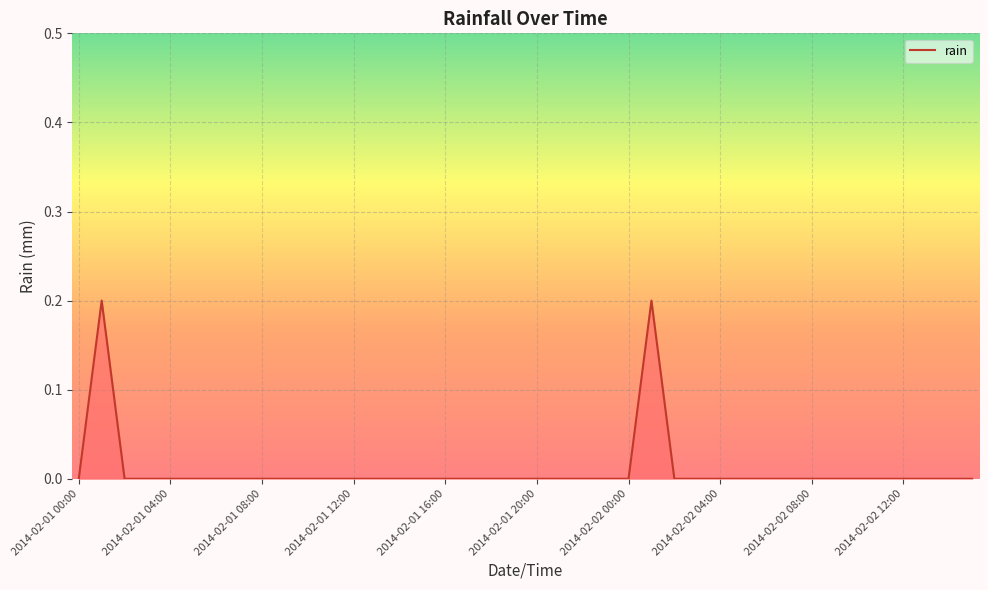

How many points are higher than both their immediate neighbors (excluding endpoints)?

2